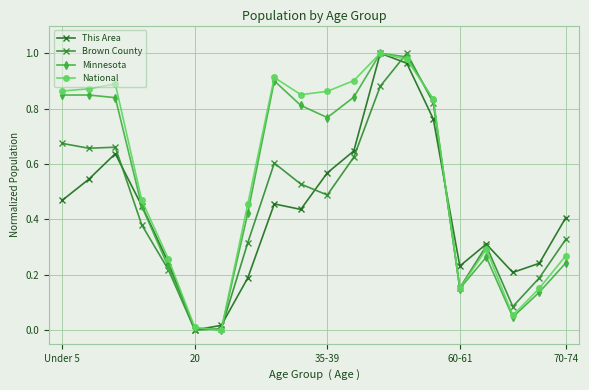

Does the chart have visible grid lines?

Yes